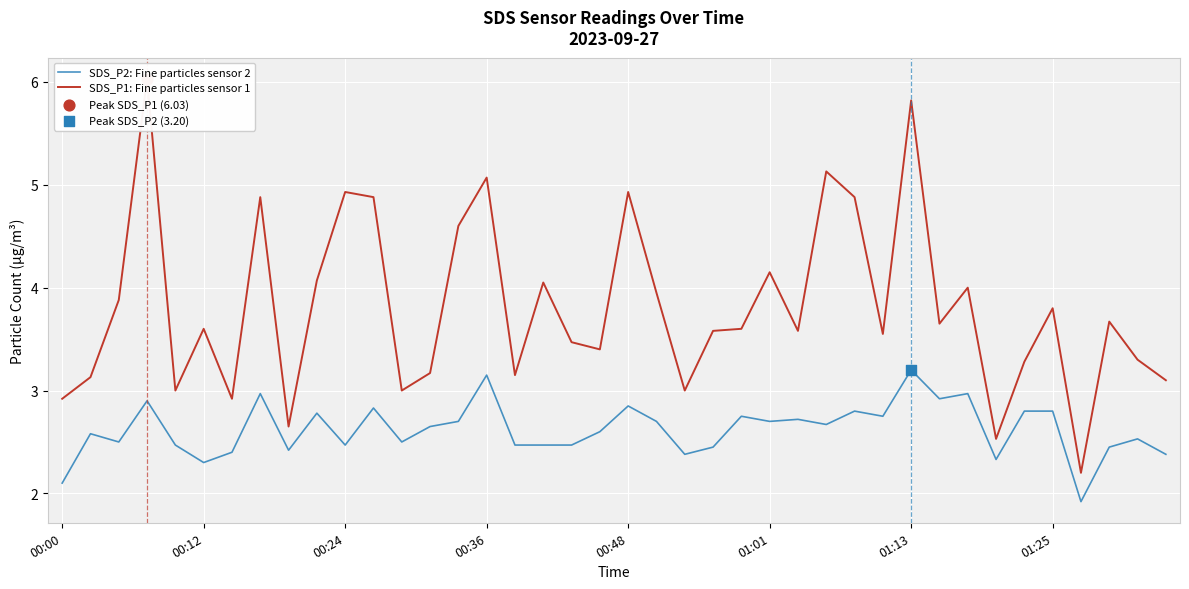

What are all the series names shown in the legend?

SDS_P2: Fine particles sensor 2, SDS_P1: Fine particles sensor 1